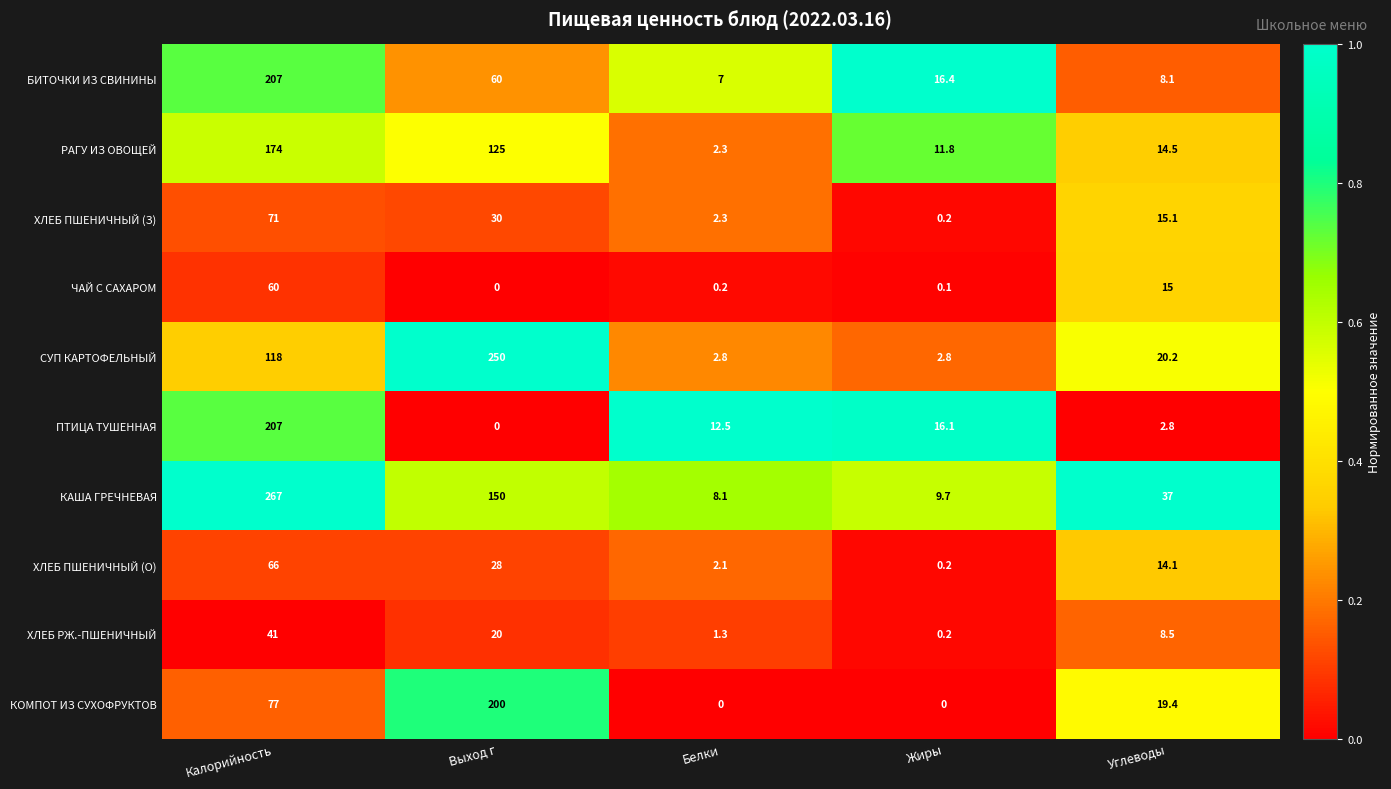

The value of РАГУ ИЗ ОВОЩЕЙ at Калорийность is 266.6. True or false?

False